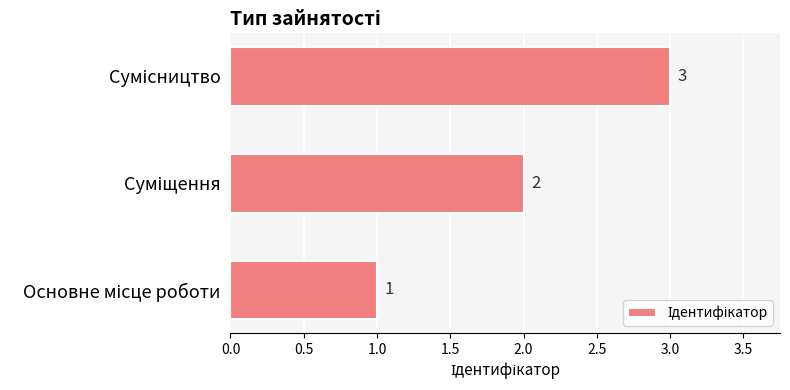

How many categories are shown in the chart?

3